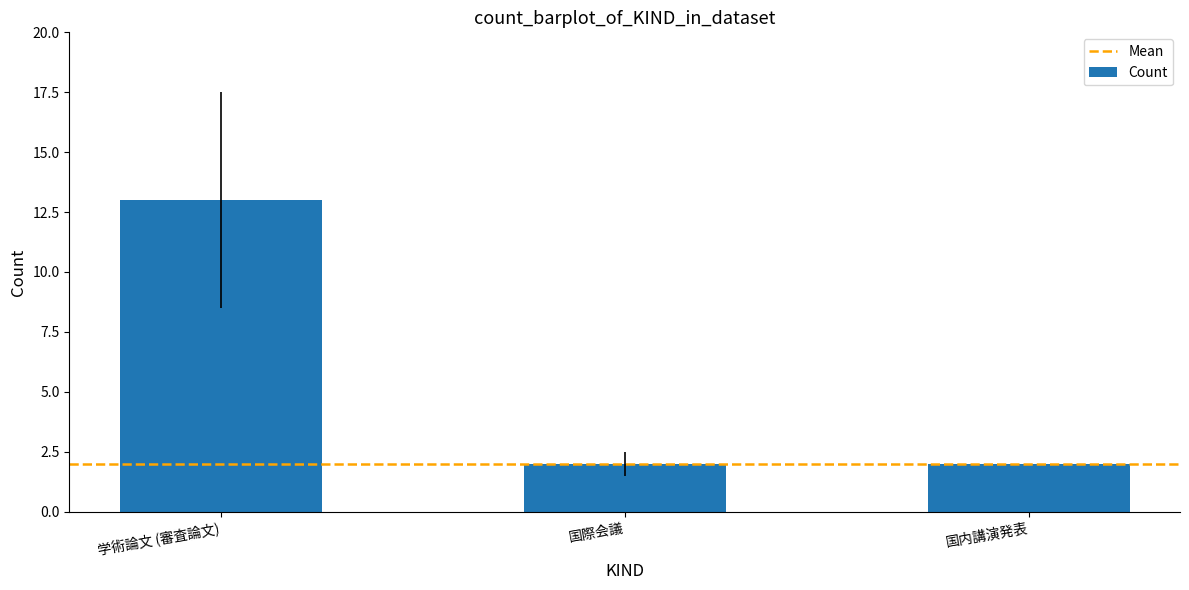

What is the label of the 3rd bar from the right?

学術論文 (審査論文)